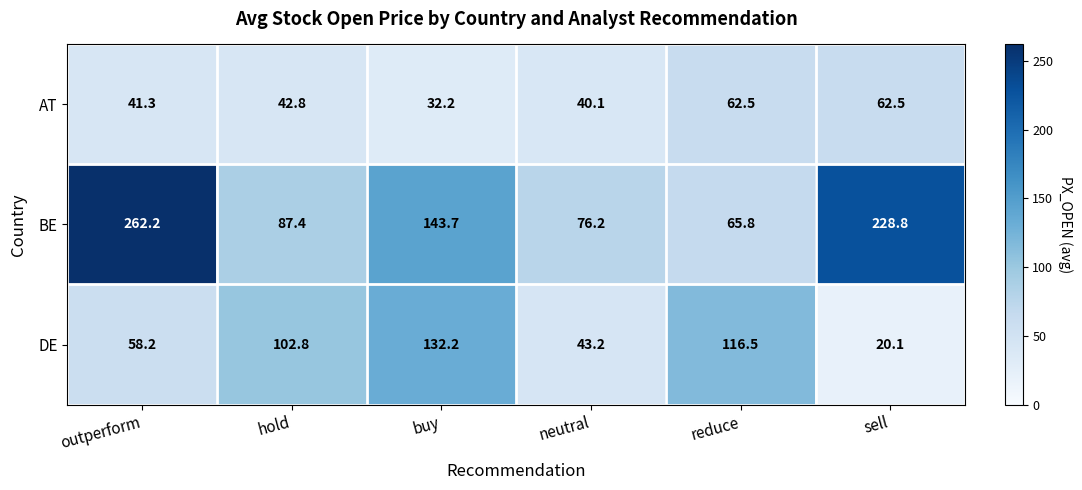

At which category is the sum across all series the highest?

outperform